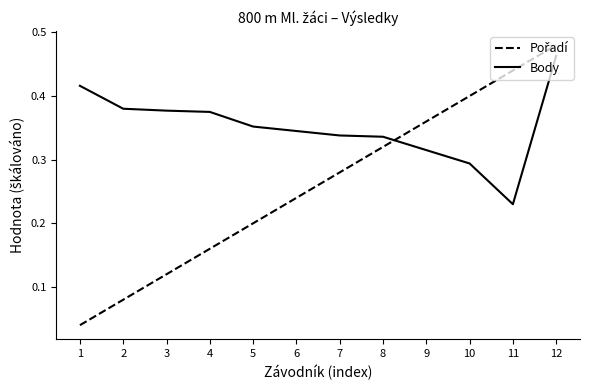

At which label is Body closest to 0?

11